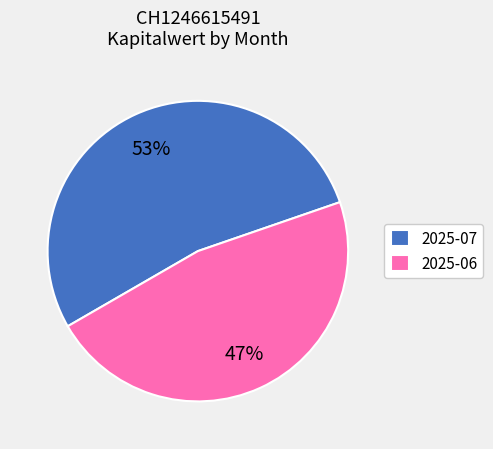

The 2025-07 slice represents 43% of the pie. True or false?

False